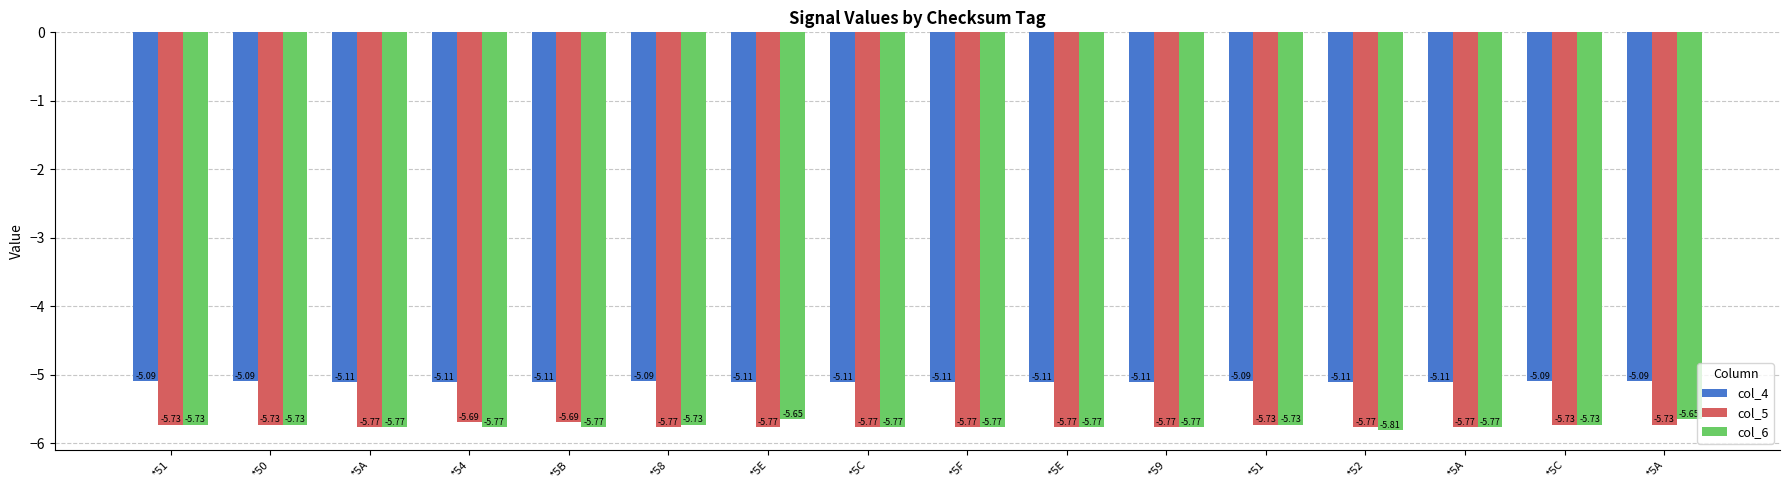

What is the average value of the col_4 series?

-5.1